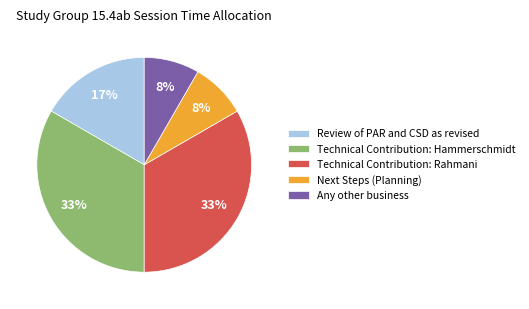

Combined, do Technical Contribution: Hammerschmidt and Technical Contribution: Rahmani account for over 50%?

Yes